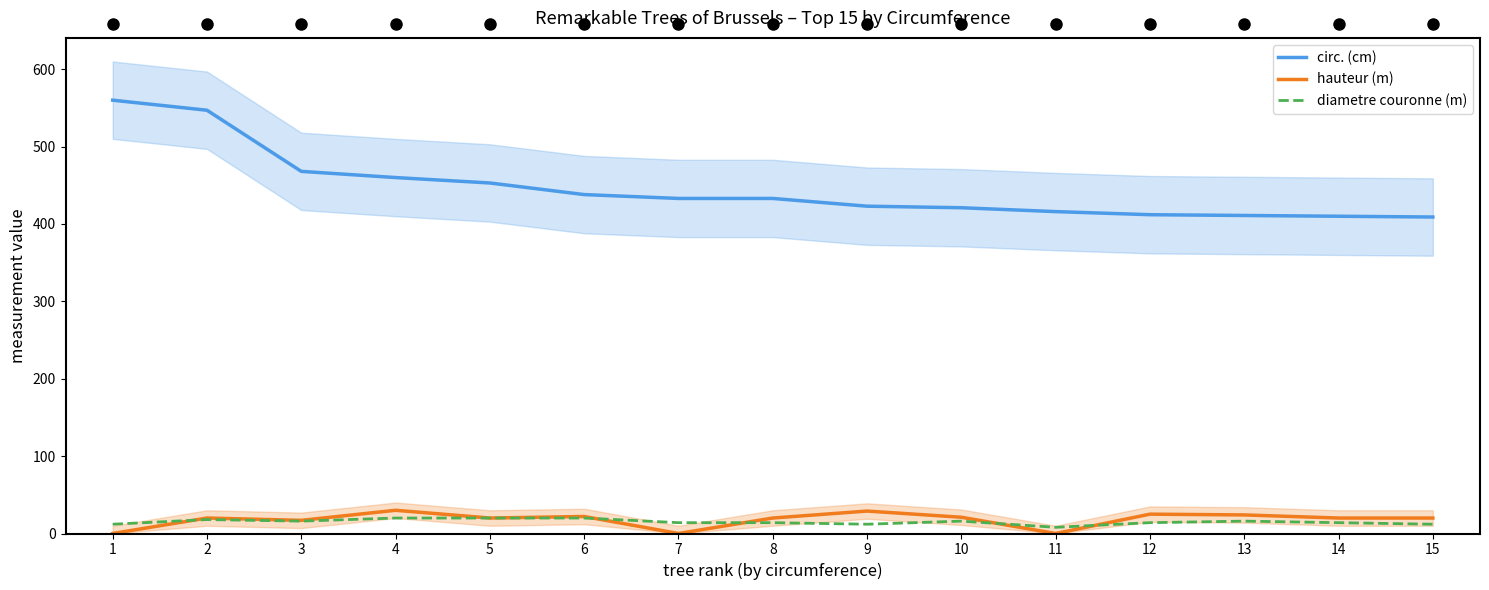

Is the value of diametre couronne (m) at 13 greater than the value of circ. (cm) at 12?

No